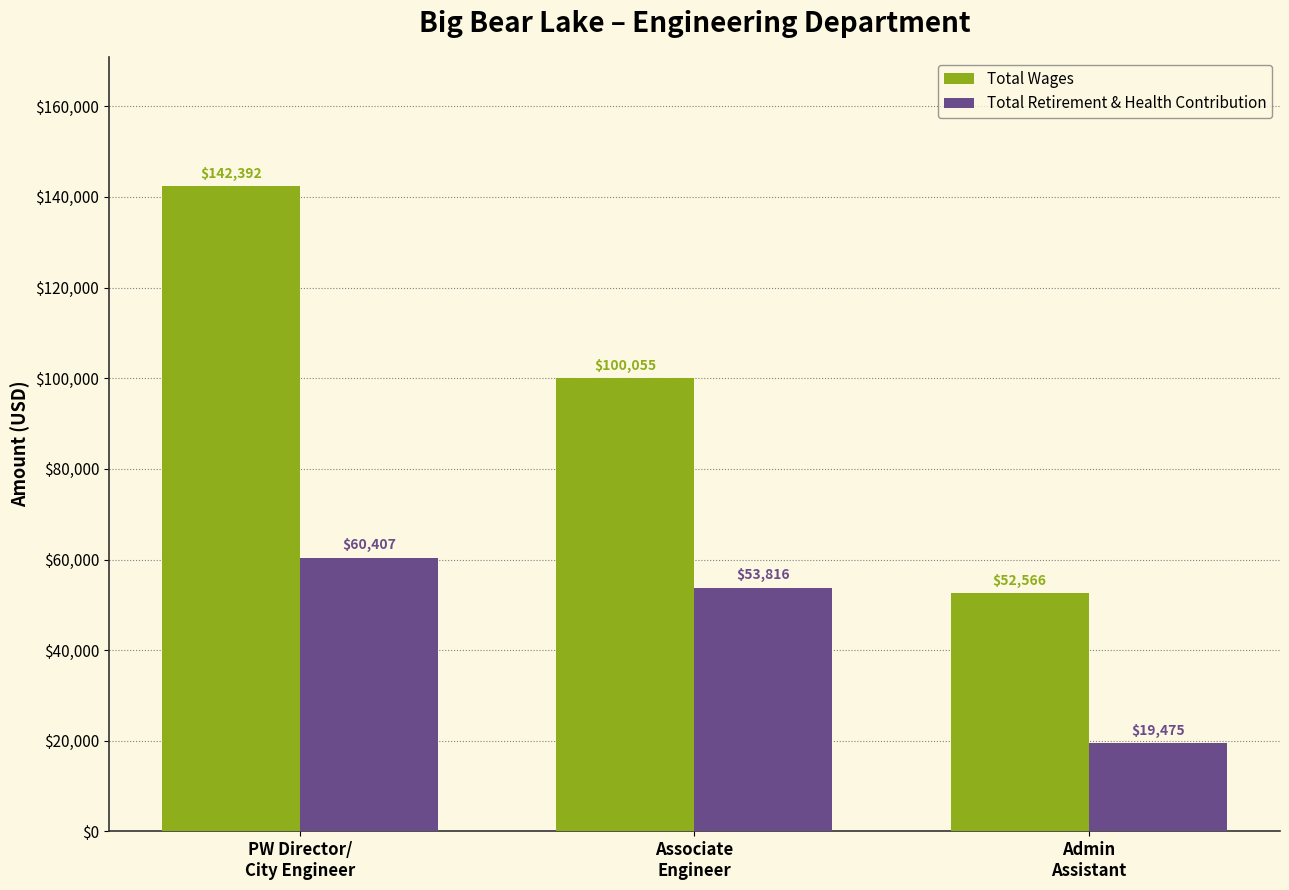

What is the spread (max minus min) of values at PW Director/
City Engineer?

81985